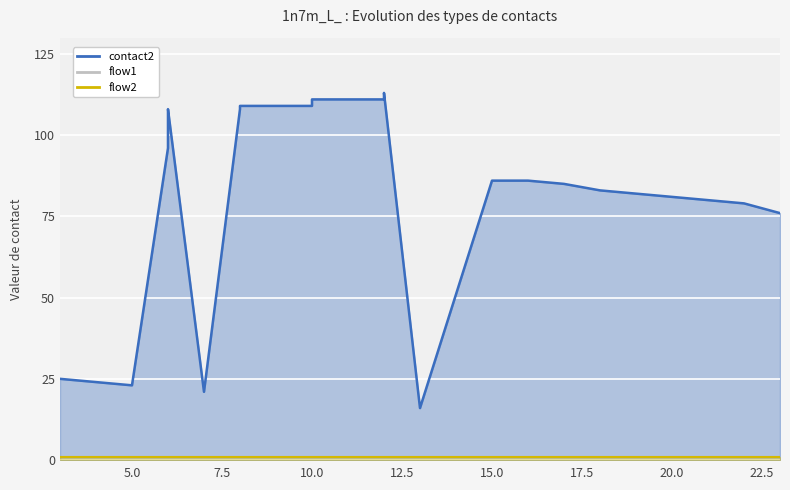

True or false: flow1 and contact2 intersect in this chart.

False